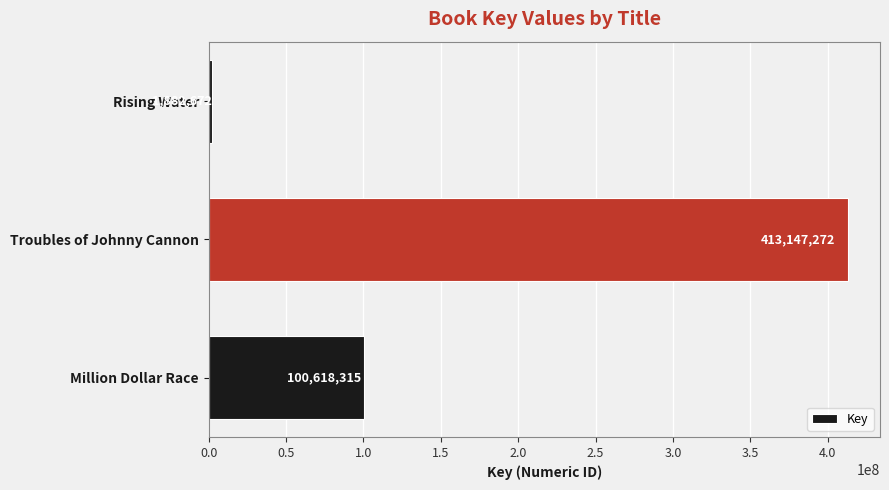

What is the change in value from Troubles of Johnny Cannon to Rising Water?

-411264600